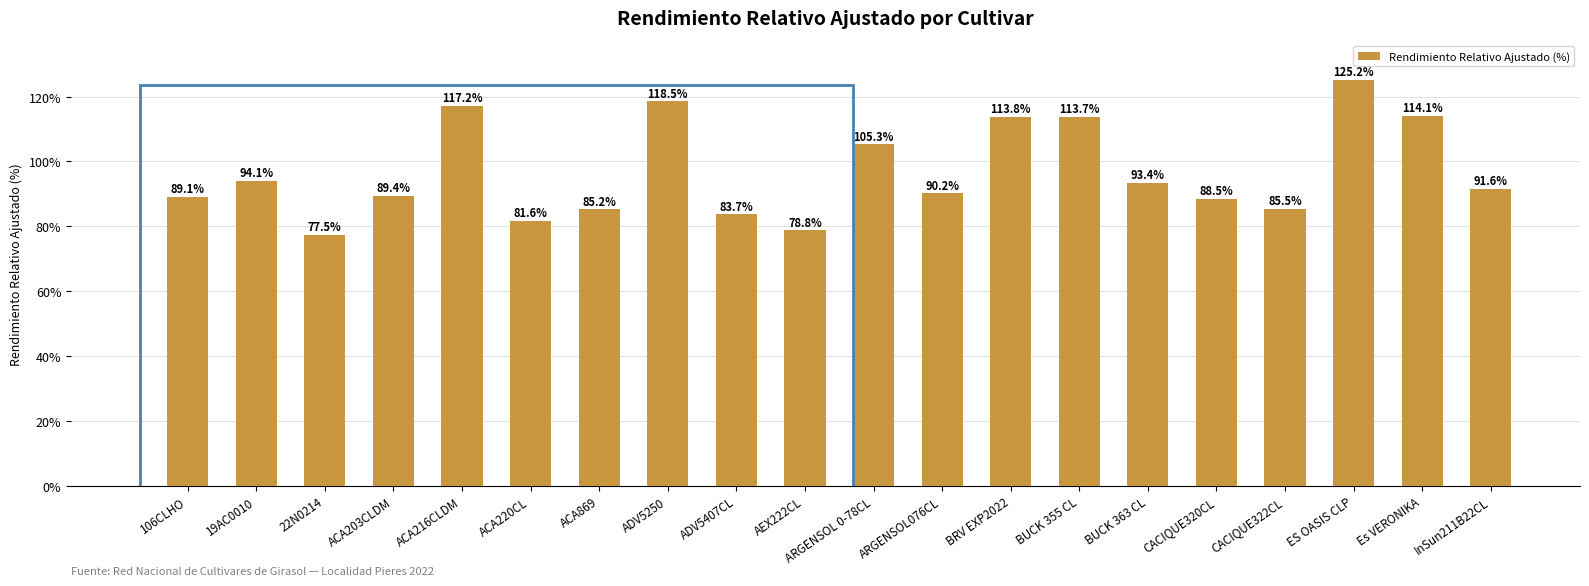

What is the change in value from 19AC0010 to ACA869?

-8.9